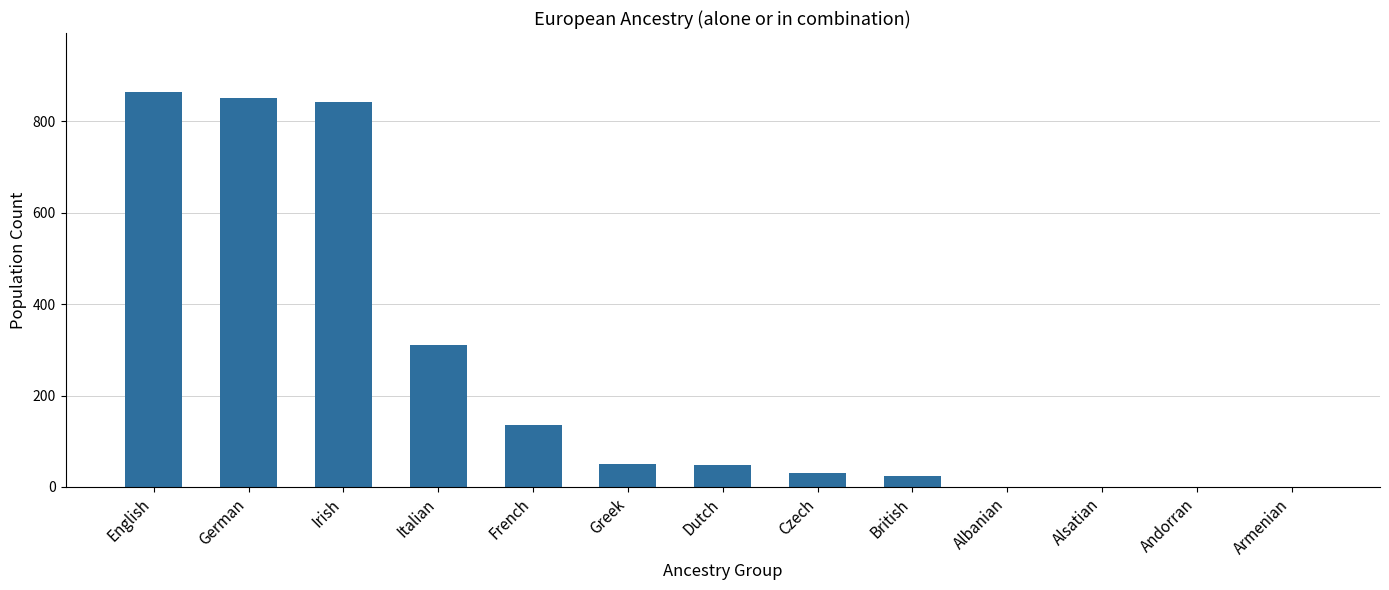

Are the bars horizontal?

No